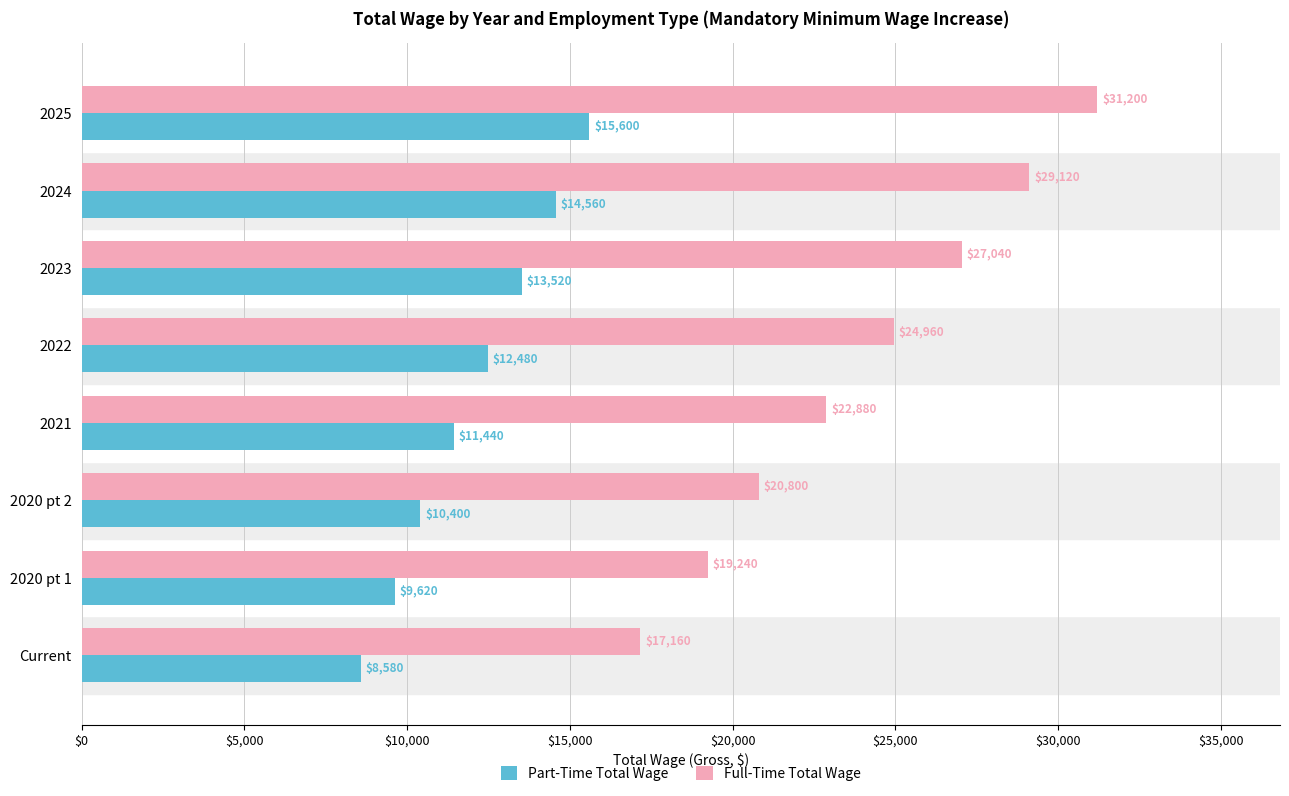

What is the spread (max minus min) of values at 2024?

14560